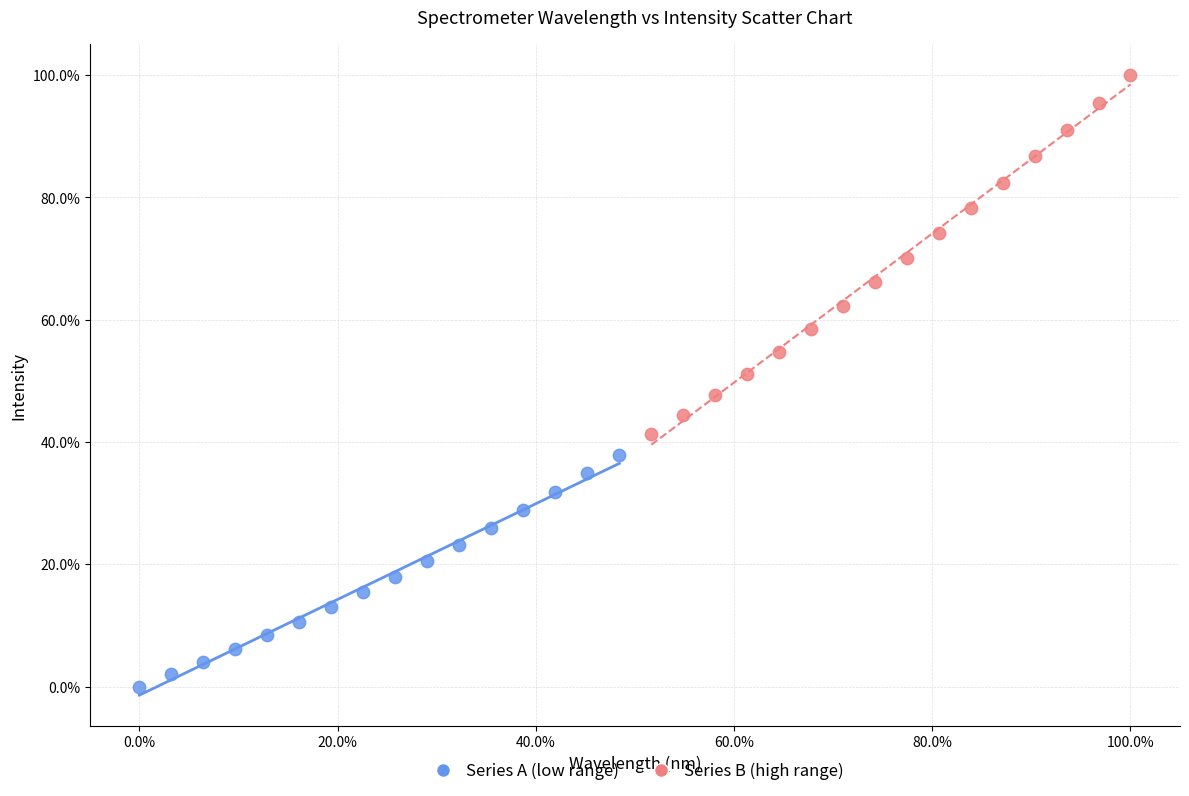

What are all the series names shown in the legend?

Series A (low range), Series B (high range)